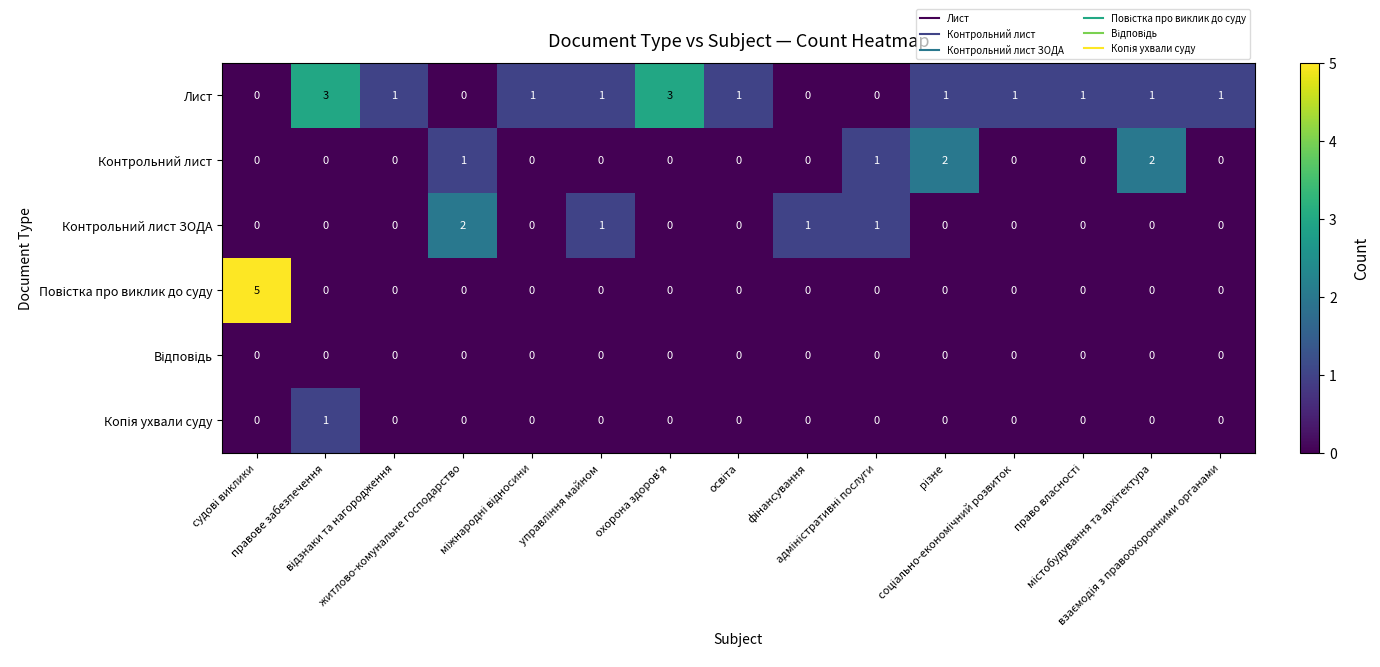

What is the greatest value displayed?

5